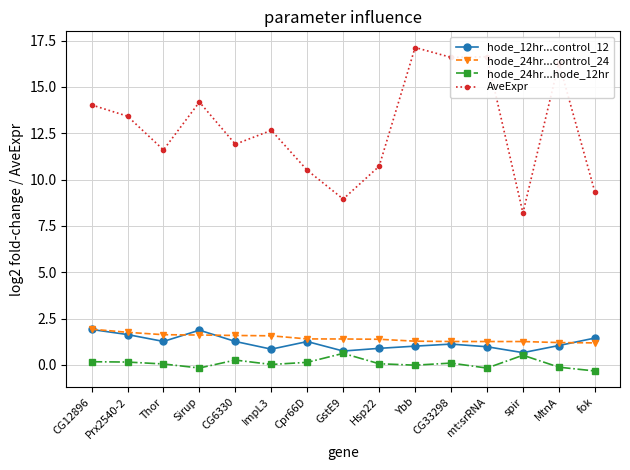

What is the average value of the hode_12hr...control_12 series?

1.2